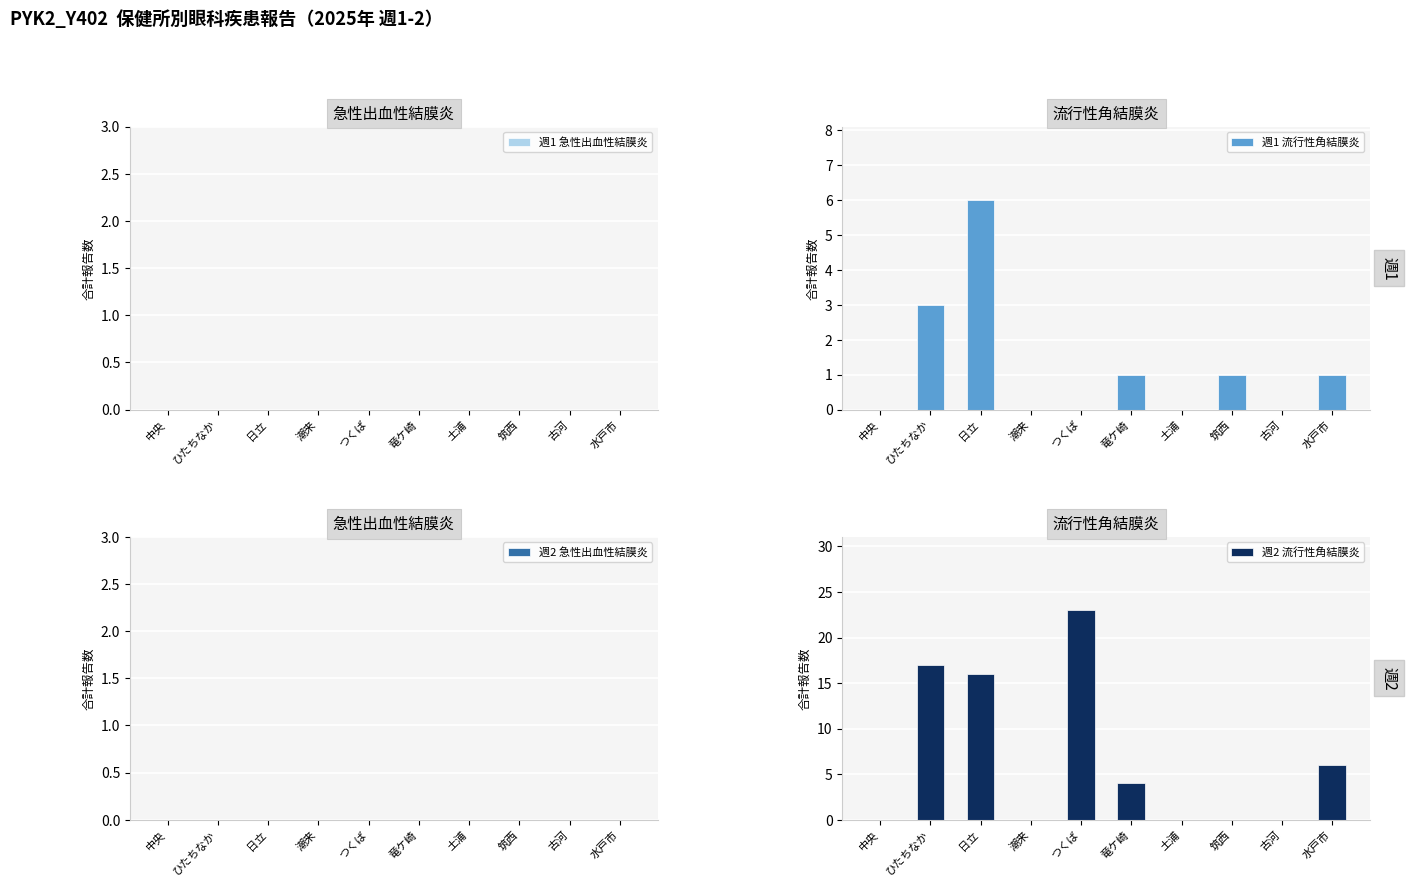

Is the value of 週2 急性出血性結膜炎 at ひたちなか greater than the value of 週1 流行性角結膜炎 at 古河?

No